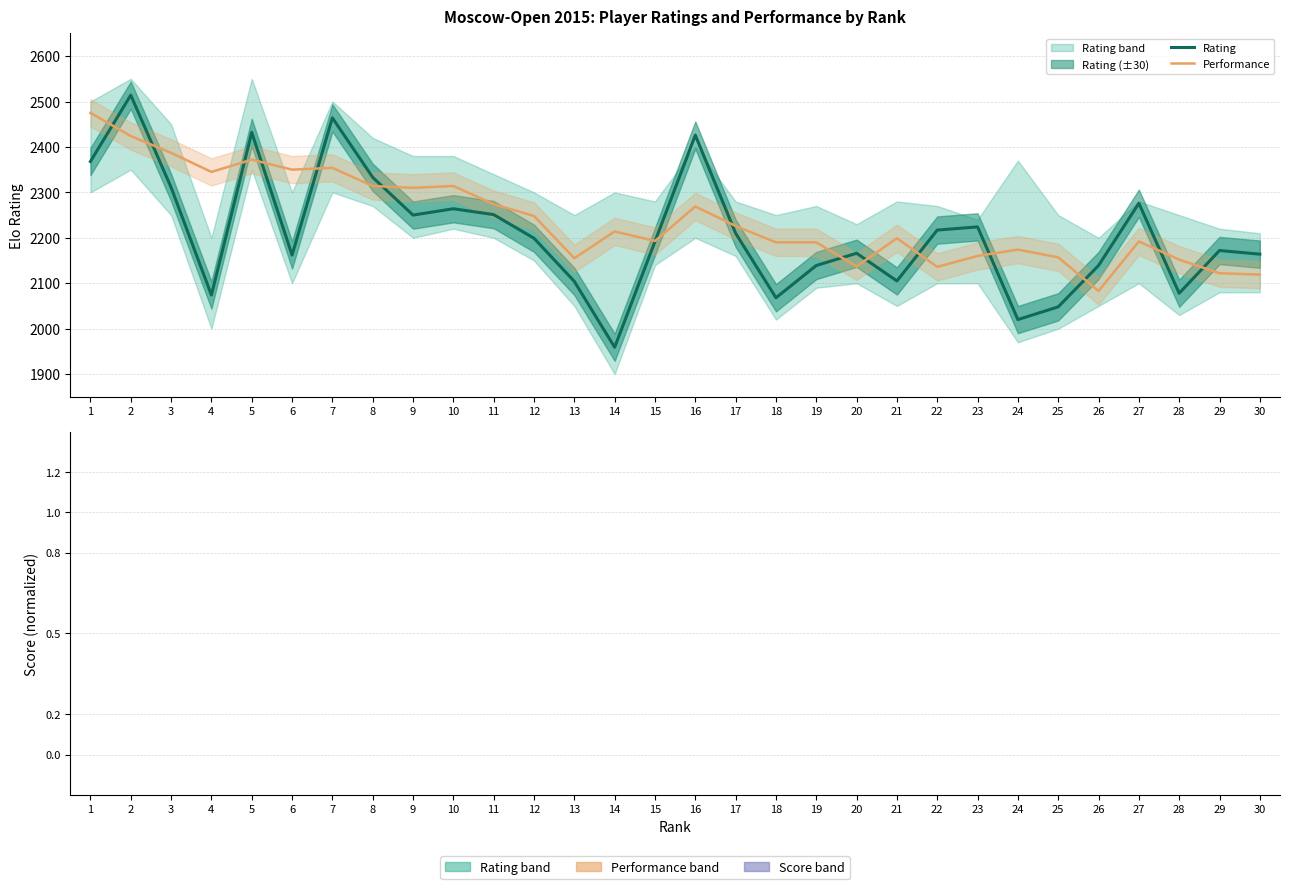

Which series has the largest range (max minus min)?

Score trend